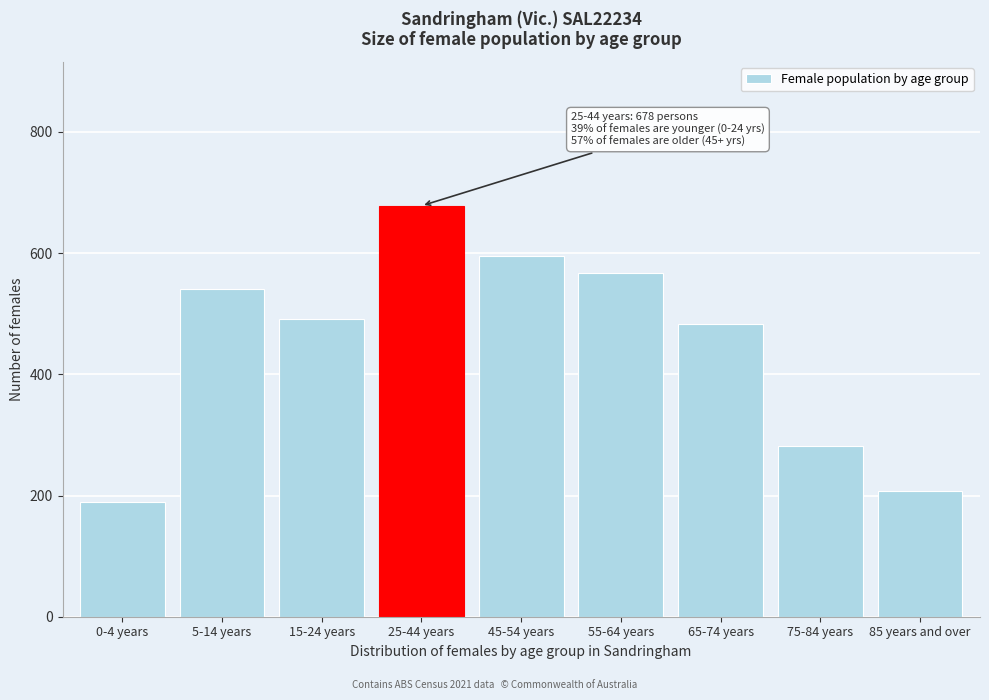

Reading right to left, what are all the values shown in this chart?

208	282	483	567	595	678	492	541	189